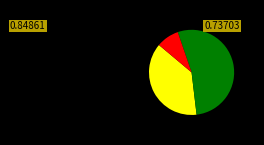

Is there a majority slice in this chart?

Yes